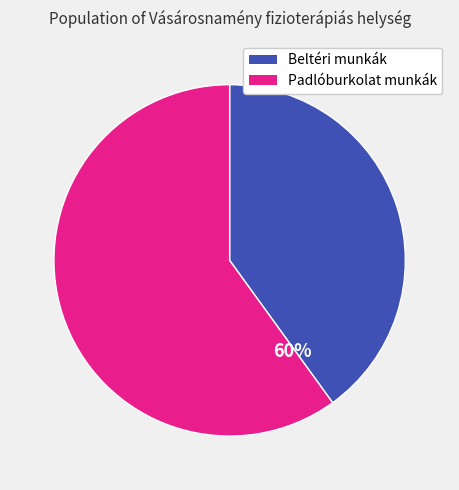

The Diszperziós festés slice represents 45% of the pie. True or false?

False